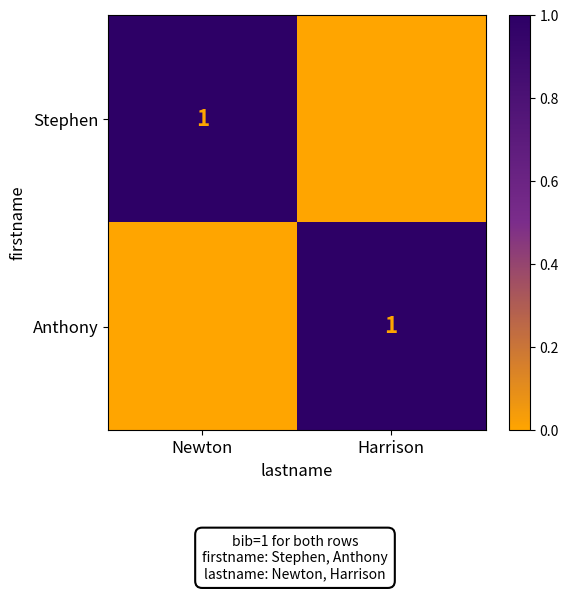

What is the greatest value displayed?

1